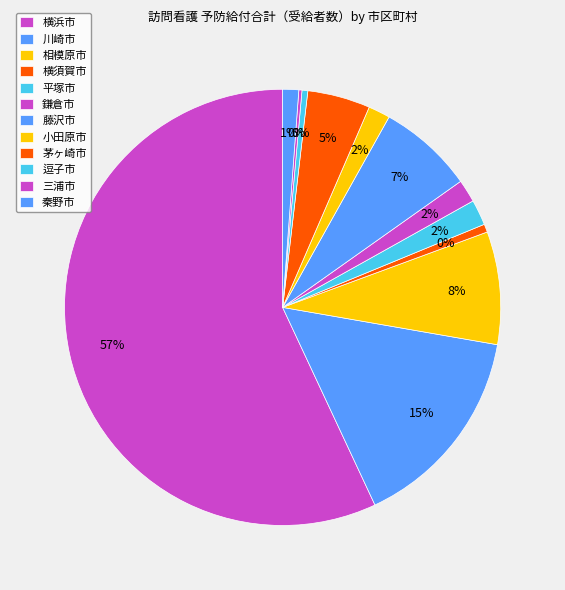

What is the smallest slice in the pie chart?

三浦市